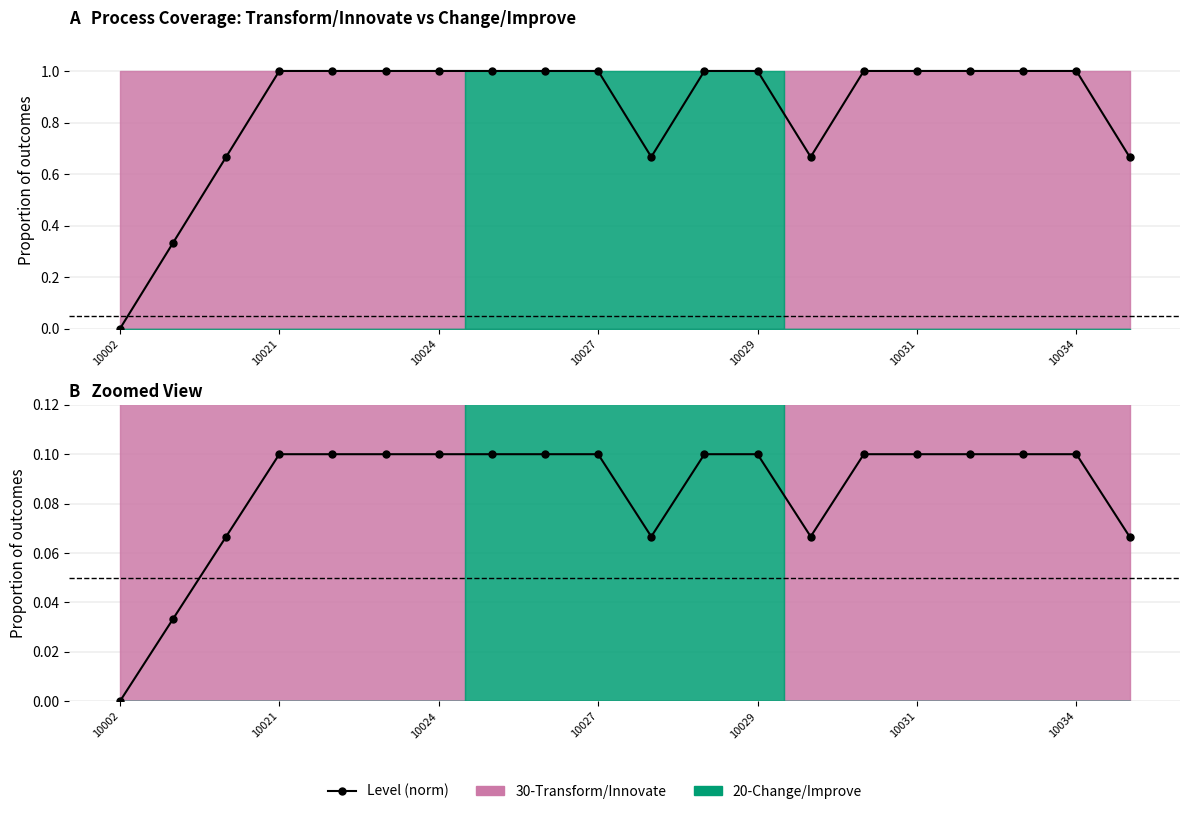

True or false: the data shows 0.0 at 16.

False